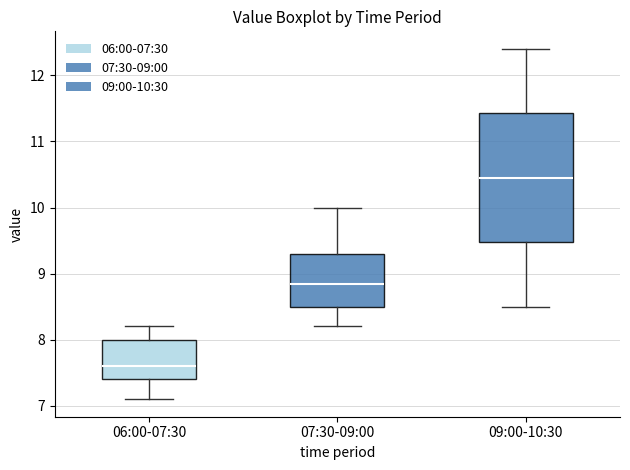

Reading left to right, read every box against the y-axis: the position of its median line, the range the box covers, and the ends of its whiskers. The values are not printed on the chart, so give them approximately, as read against the axis.

06:00-07:30: median 7.6, box 7.4 to 8.0, whiskers 7.1 to 8.2
07:30-09:00: median 8.9, box 8.5 to 9.3, whiskers 8.2 to 10.0
09:00-10:30: median 10.5, box 9.5 to 11.4, whiskers 8.5 to 12.4